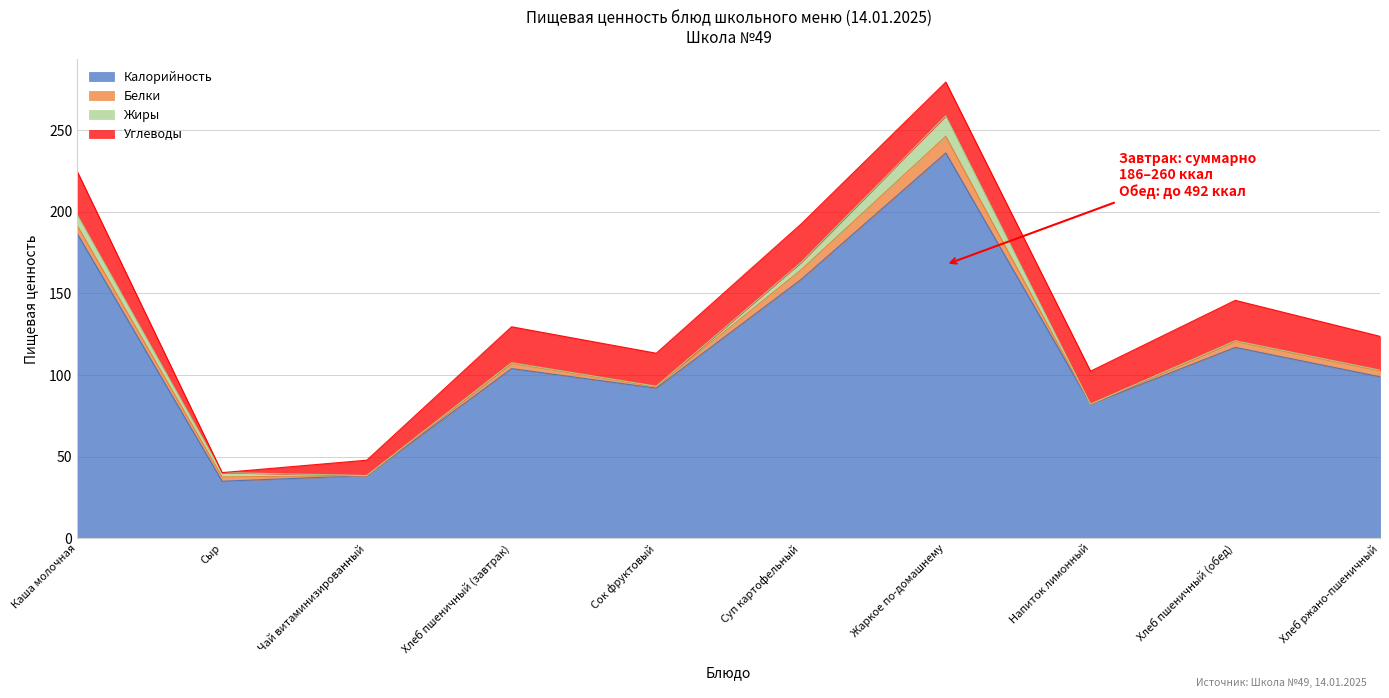

What position from the right is Напиток лимонный?

3